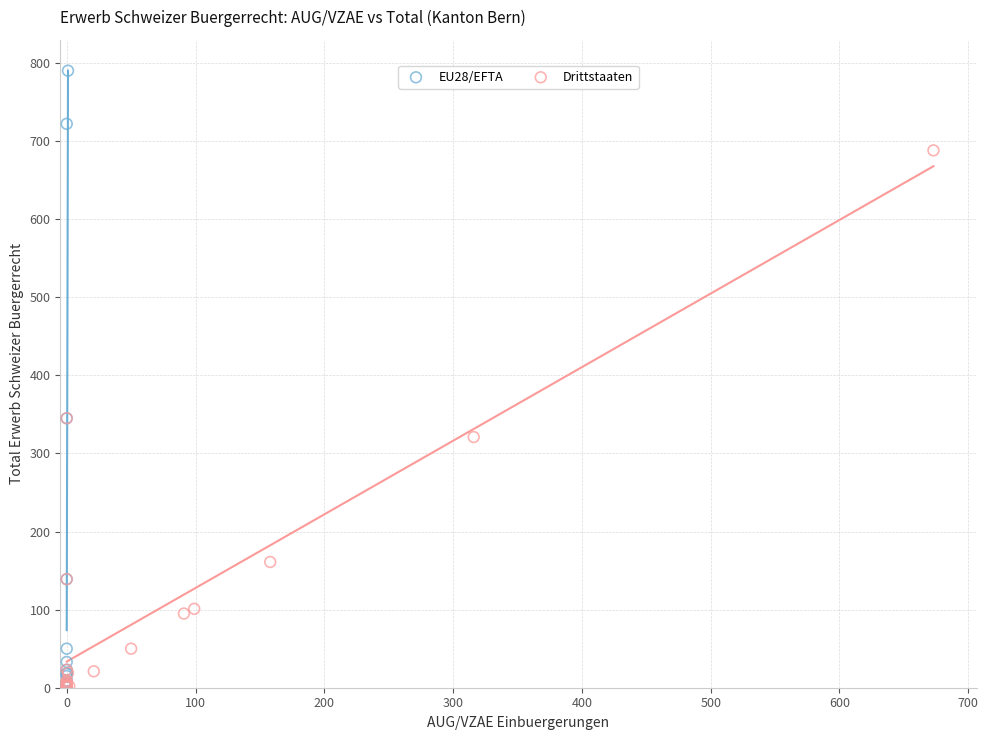

Which series has the largest Y range (max minus min)?

EU28/EFTA